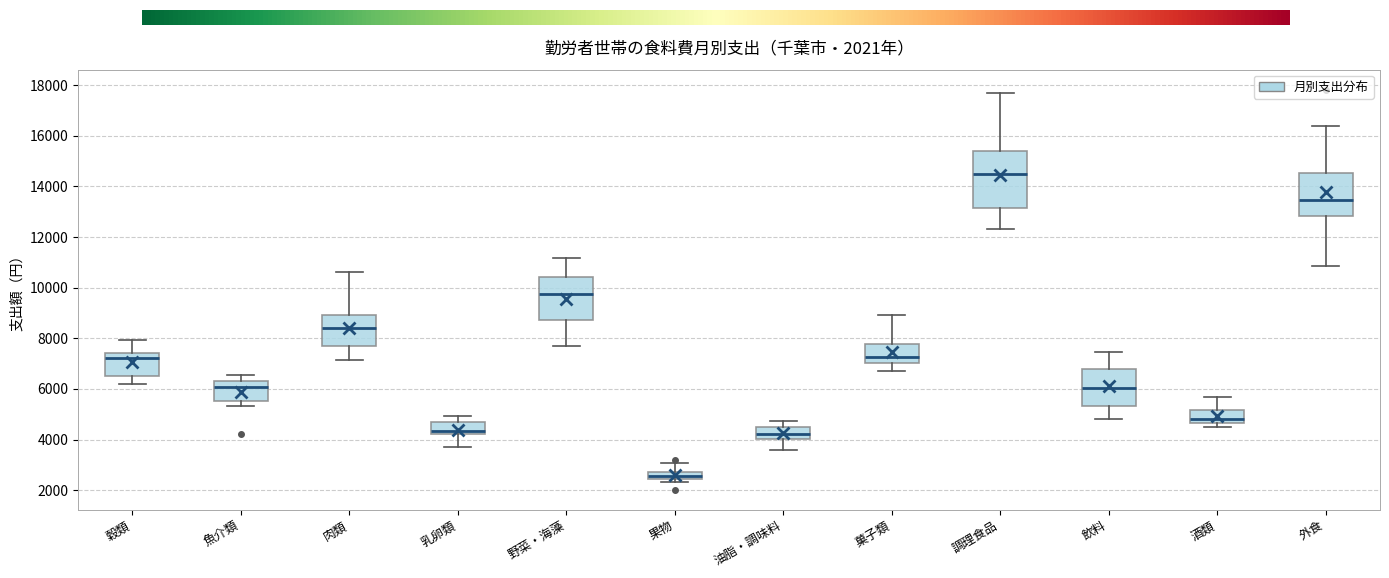

Comparing the boxes themselves (not the whiskers), which one is the tallest?

調理食品